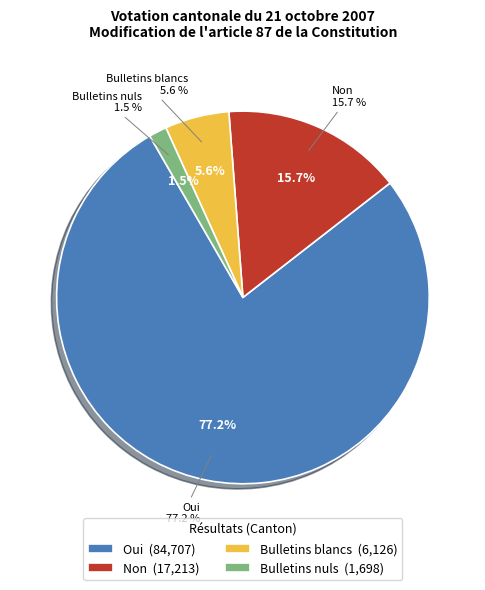

To the nearest percent, what portion does Bulletins blancs represent?

6%